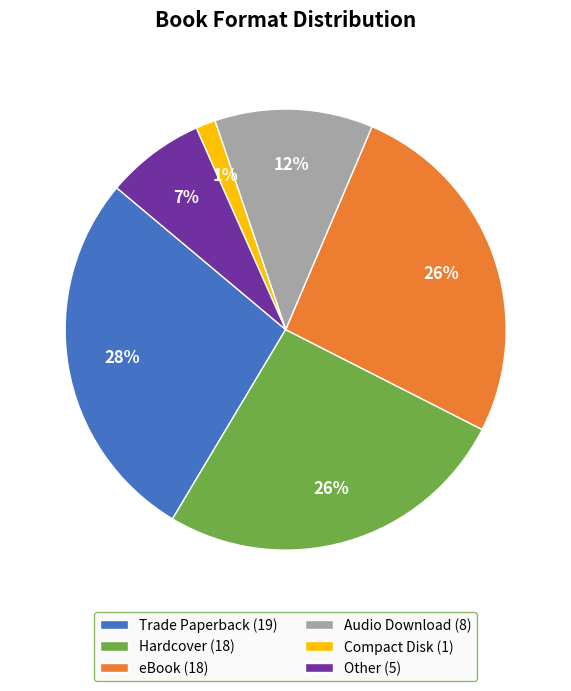

Is there any slice that represents more than half of the pie?

No